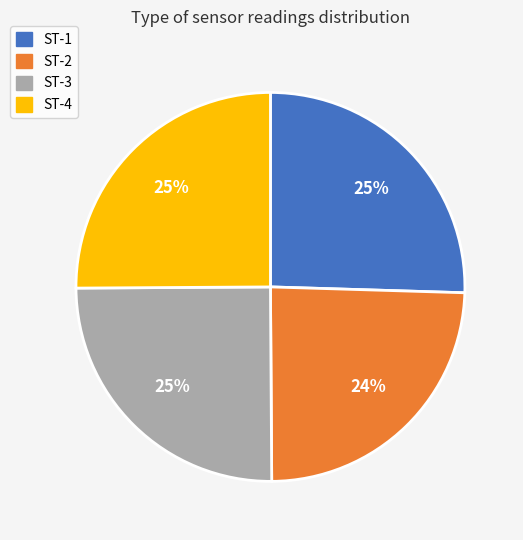

How many segments does this pie chart have?

4